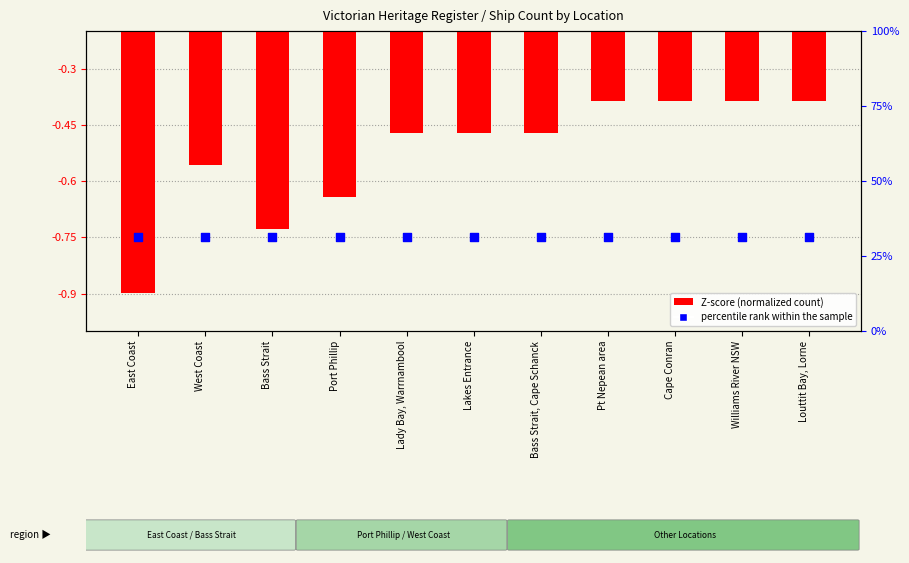

Which series reaches the minimum Y coordinate?

Z-score